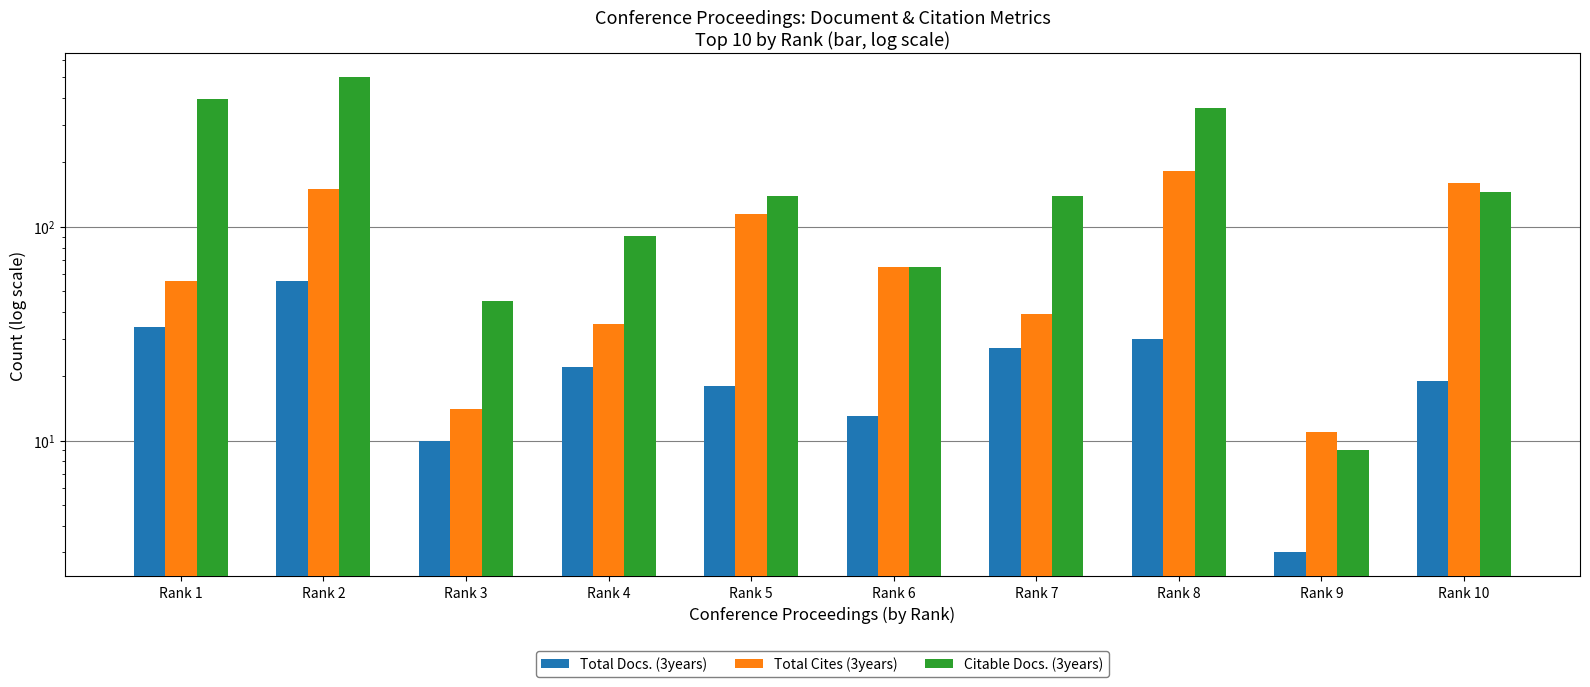

Rank the categories by Total Docs. (3years) value from lowest to highest.

Rank 9, Rank 3, Rank 6, Rank 5, Rank 10, Rank 4, Rank 7, Rank 8, Rank 1, Rank 2